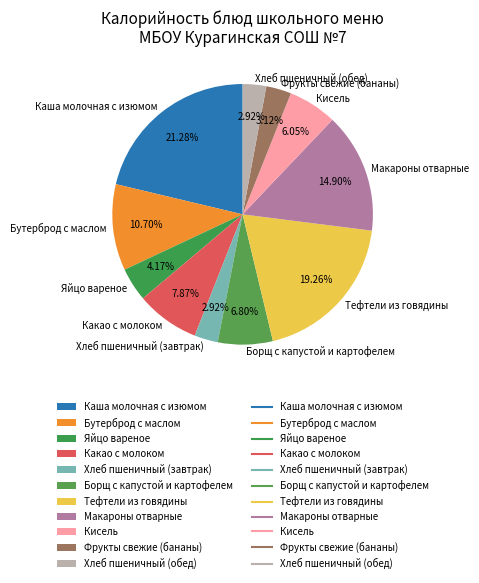

Which slice is the largest?

Каша молочная с изюмом